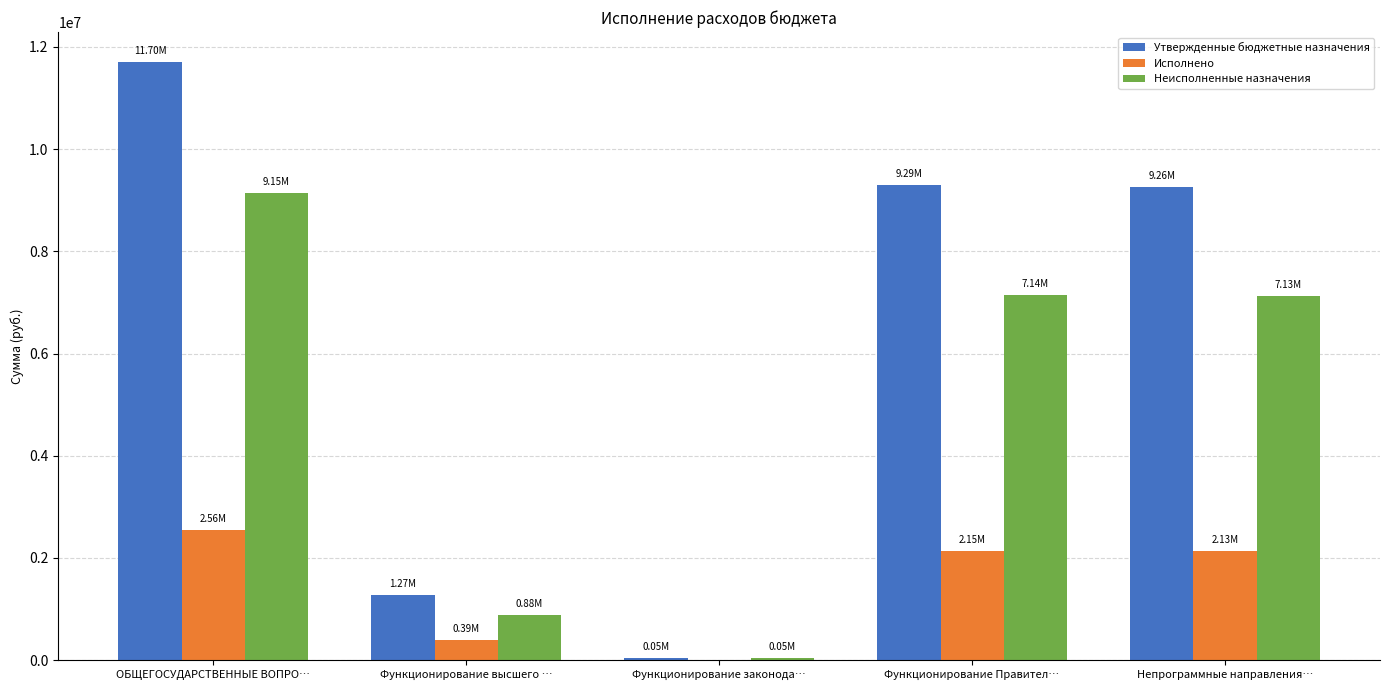

Is the value of Утвержденные бюджетные назначения at Функционирование законода… greater than the value of Неисполненные назначения at ОБЩЕГОСУДАРСТВЕННЫЕ ВОПРО…?

No